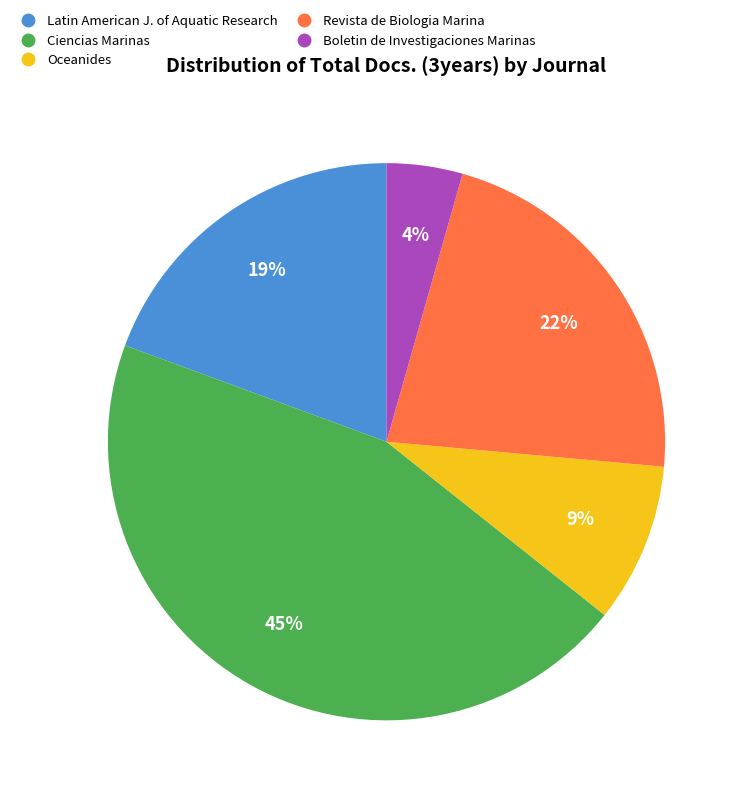

To the nearest percent, what is the average slice percentage?

20%